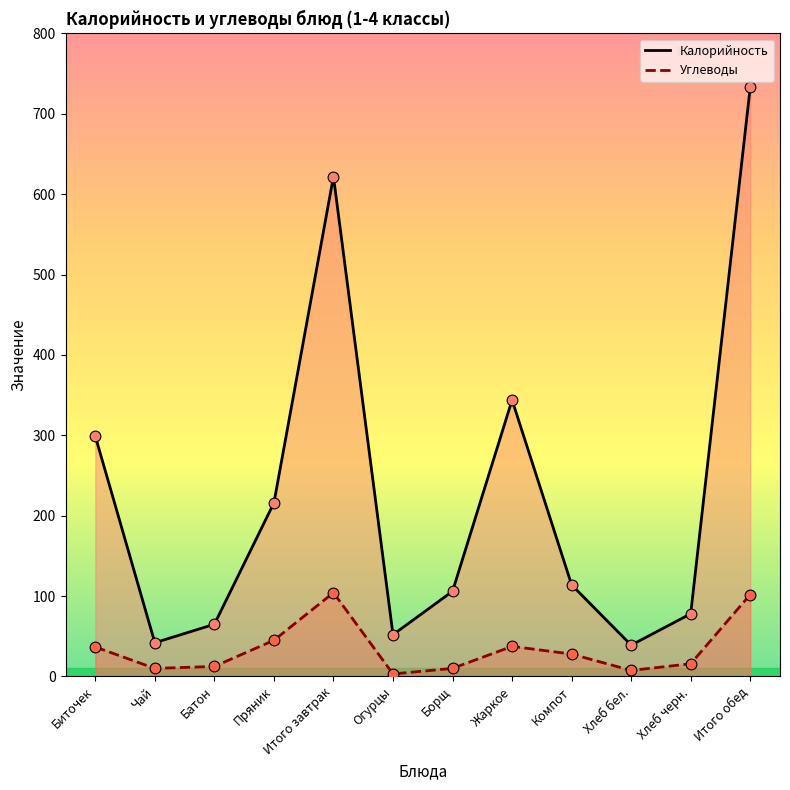

What are all the series names shown in the legend?

Калорийность, Углеводы